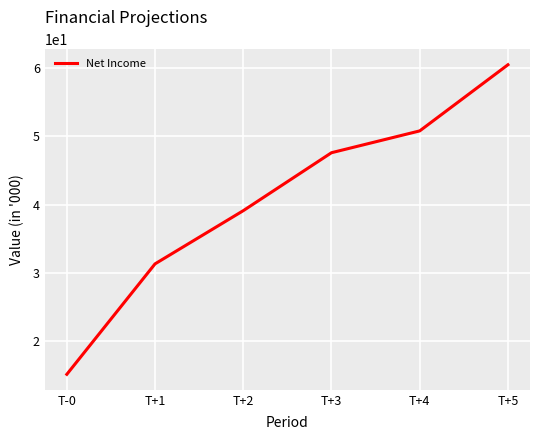

What is the change in value from T-0 to T+1?

+16.2